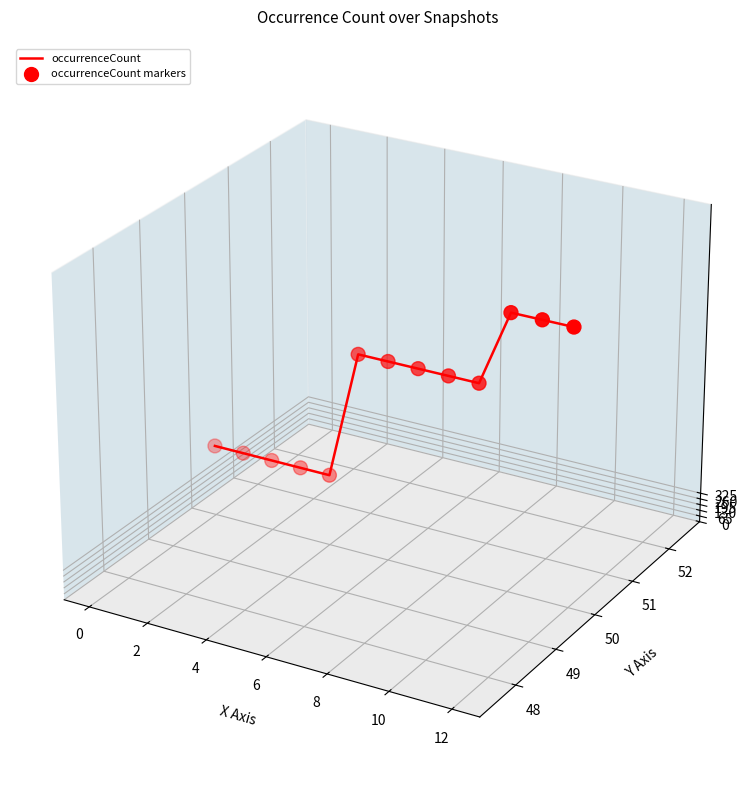

Is the value of occurrenceCount markers at 10 greater than the value of occurrenceCount at 12?

Yes